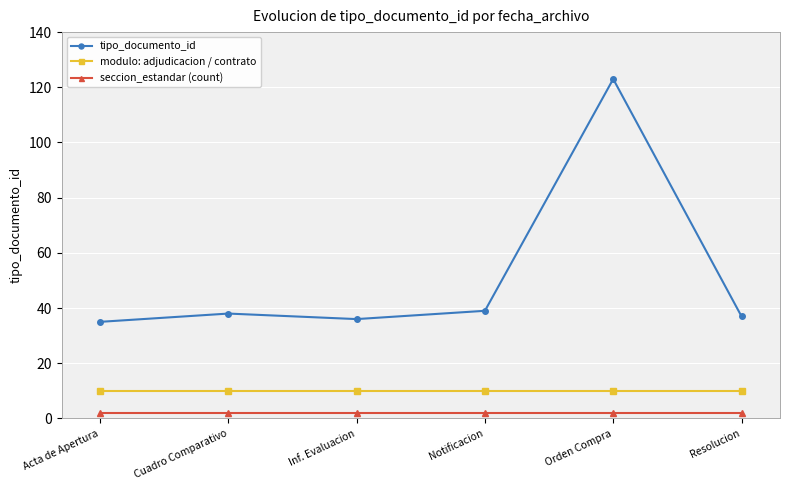

Is it true that tipo_documento_id equals 35 at Acta de Apertura?

True